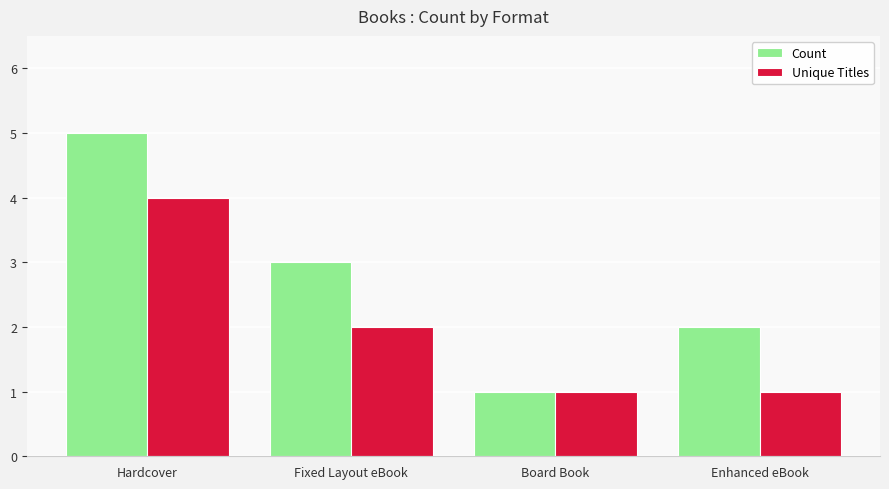

What is the label of the 4th bar from the right?

Hardcover